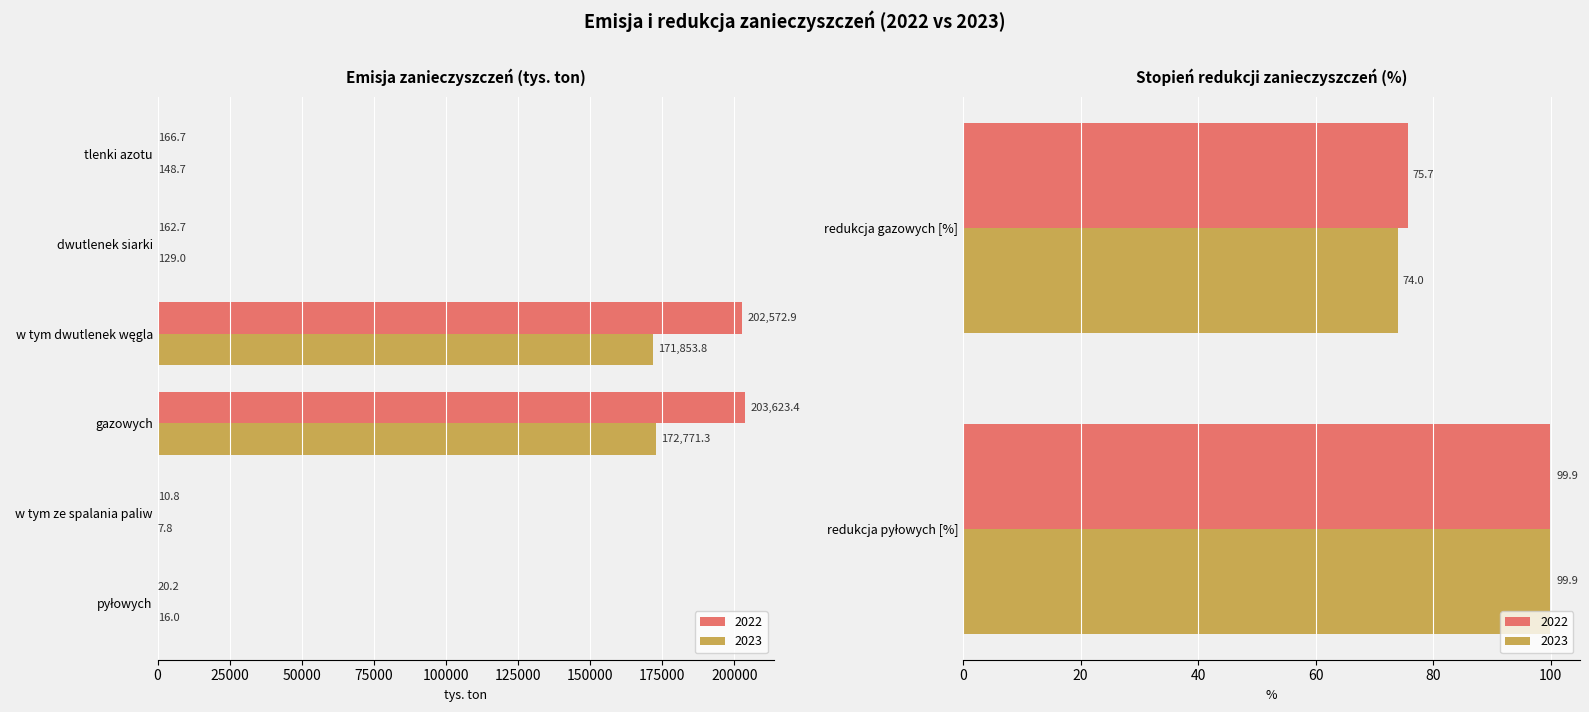

Does the chart contain any negative values?

No